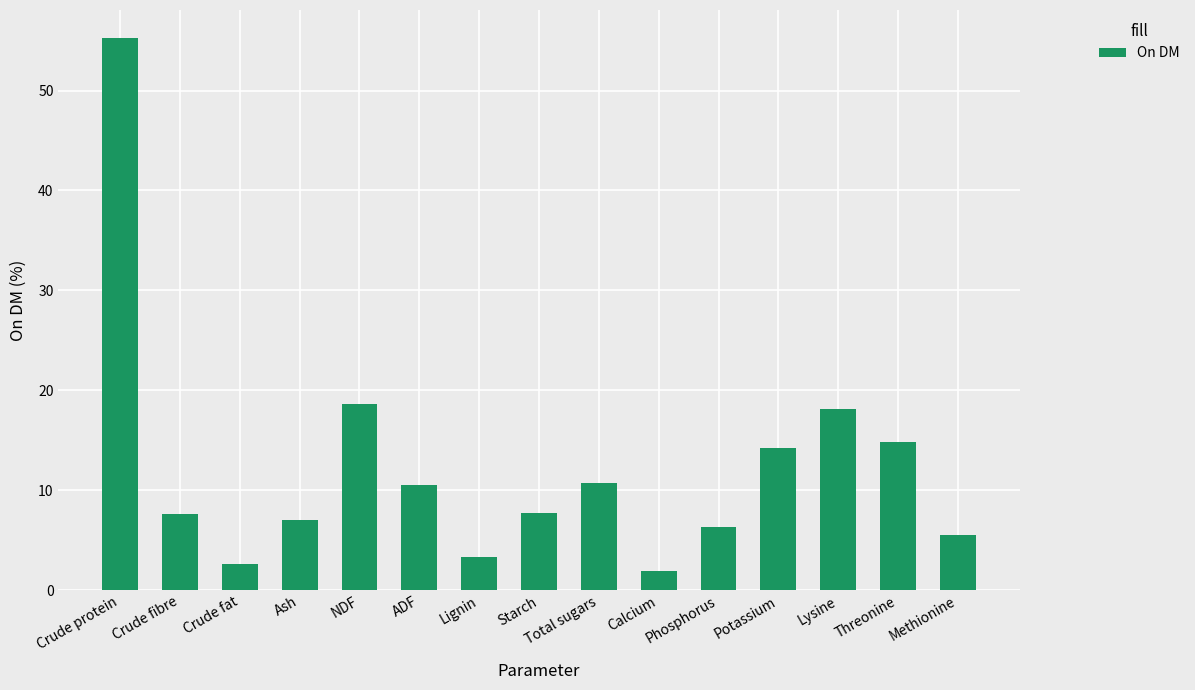

What is the difference between the maximum and minimum values?

53.4